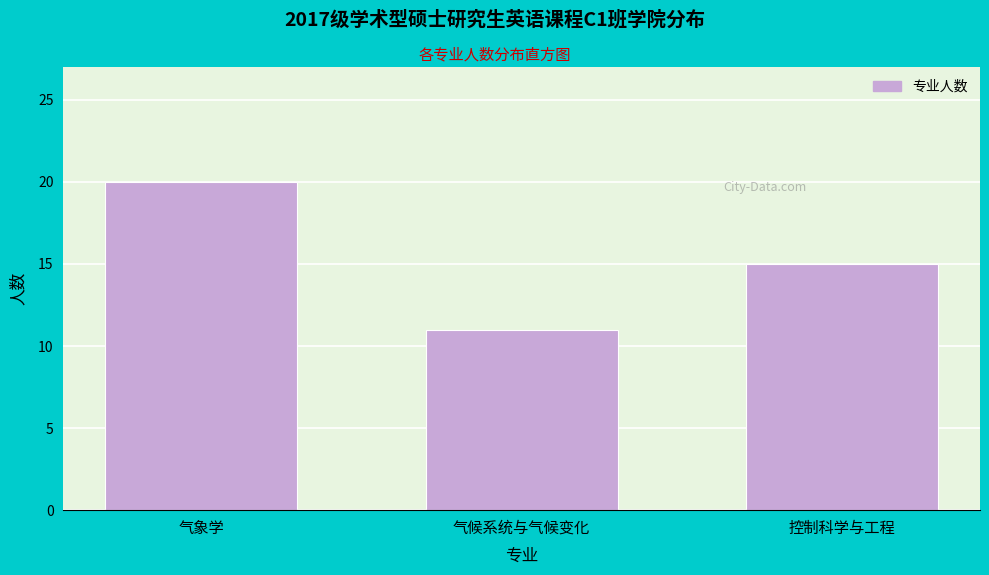

Reading left to right, list all the values displayed in this chart.

20	11	15